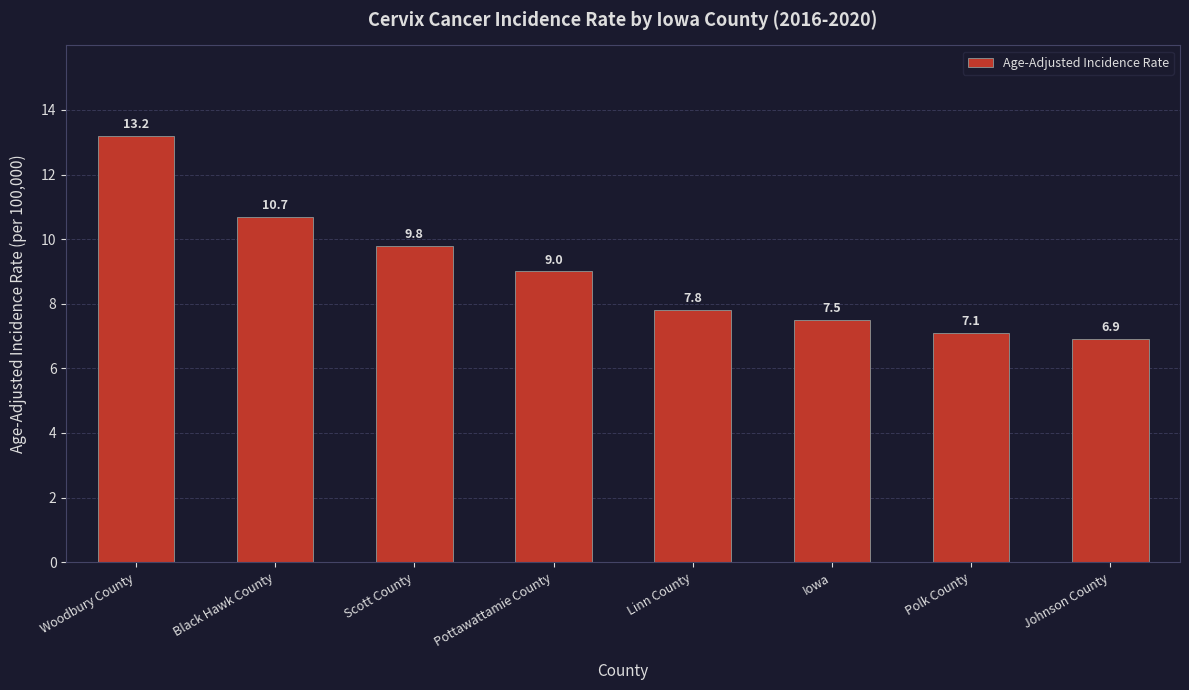

The chart shows a value of 12.9 at Iowa. True or false?

False